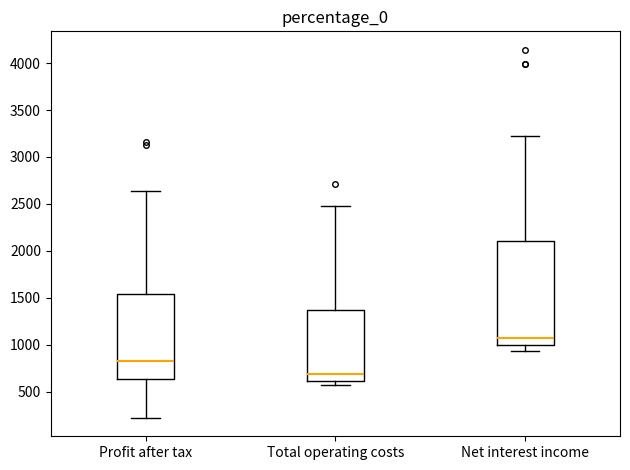

Reading left to right, read every box against the y-axis: the position of its median line, the range the box covers, and the ends of its whiskers. The values are not printed on the chart, so give them approximately, as read against the axis.

Profit after tax: median 800, box 650 to 1550, whiskers 200 to 2650
Total operating costs: median 700, box 600 to 1350, whiskers 550 to 2500
Net interest income: median 1050, box 1000 to 2100, whiskers 950 to 3250